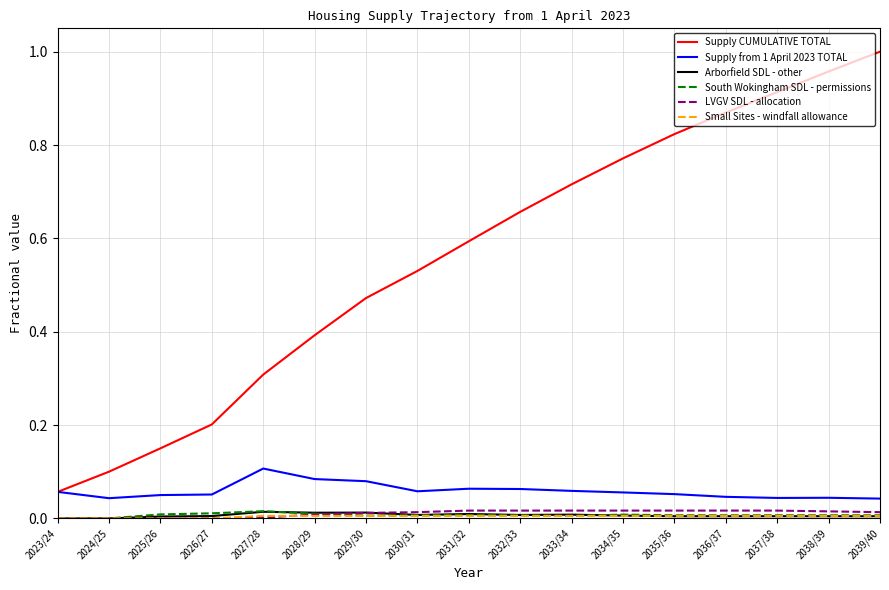

True or false: Supply from 1 April 2023 TOTAL has a value of 0.0 at 2025/26.

True